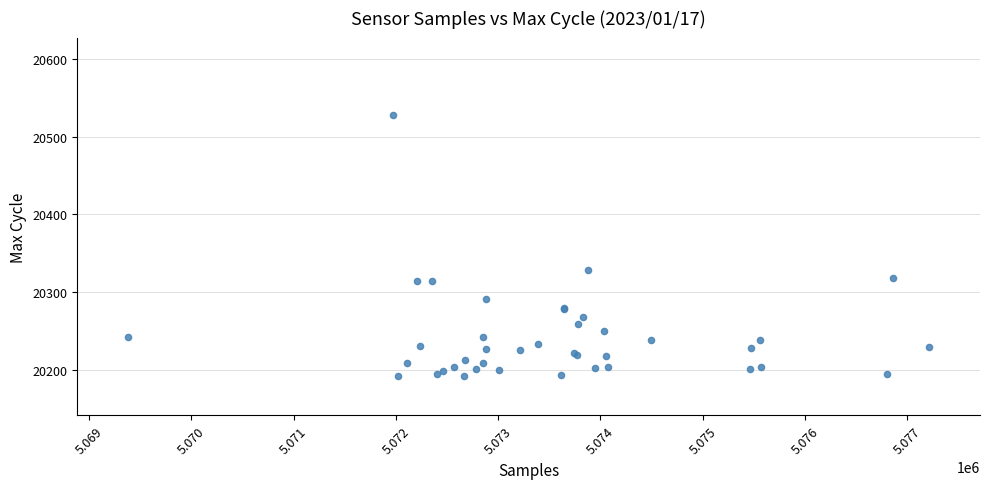

What Y value in the scatter plot is closest to 20359?

20329